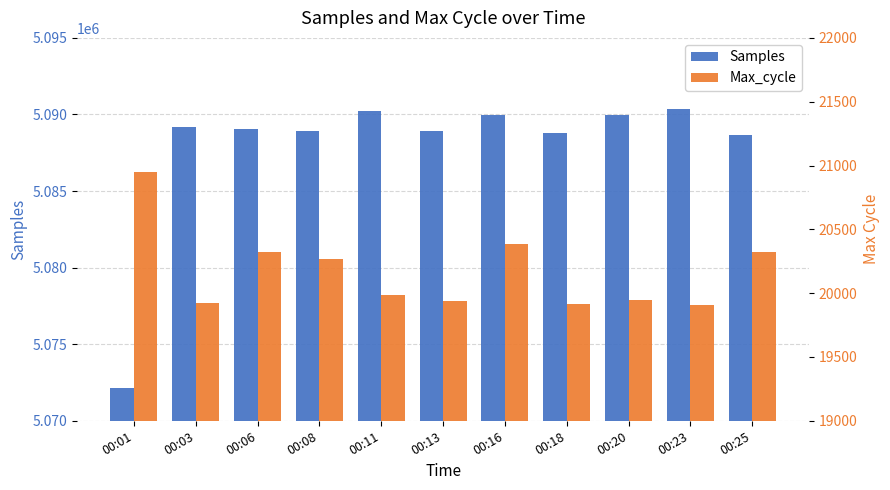

What is the minimum value shown in the chart?

19908